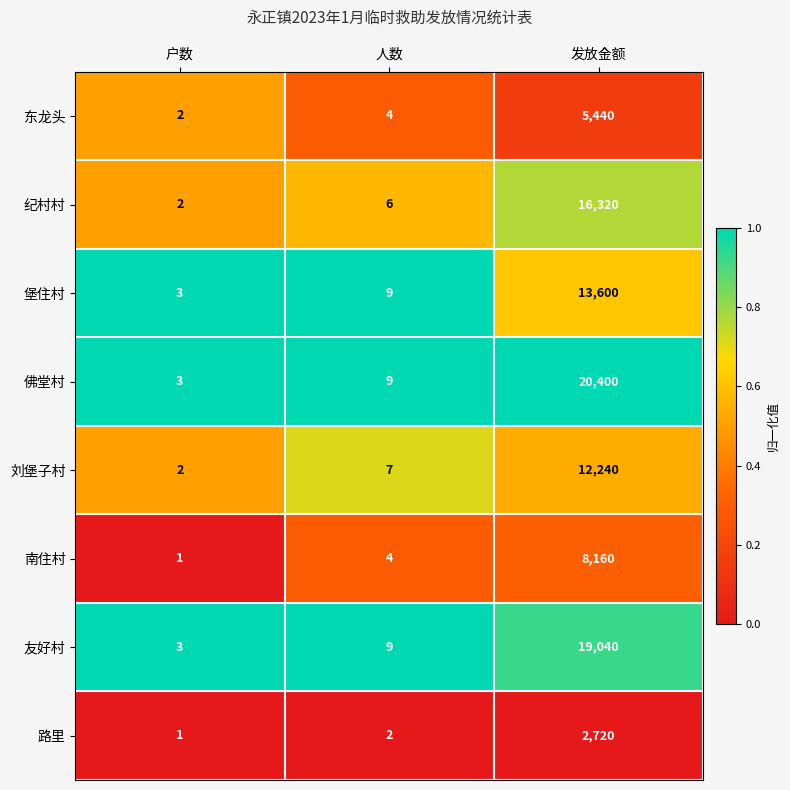

What is the difference between the maximum and minimum values in the 佛堂村 series?

20397